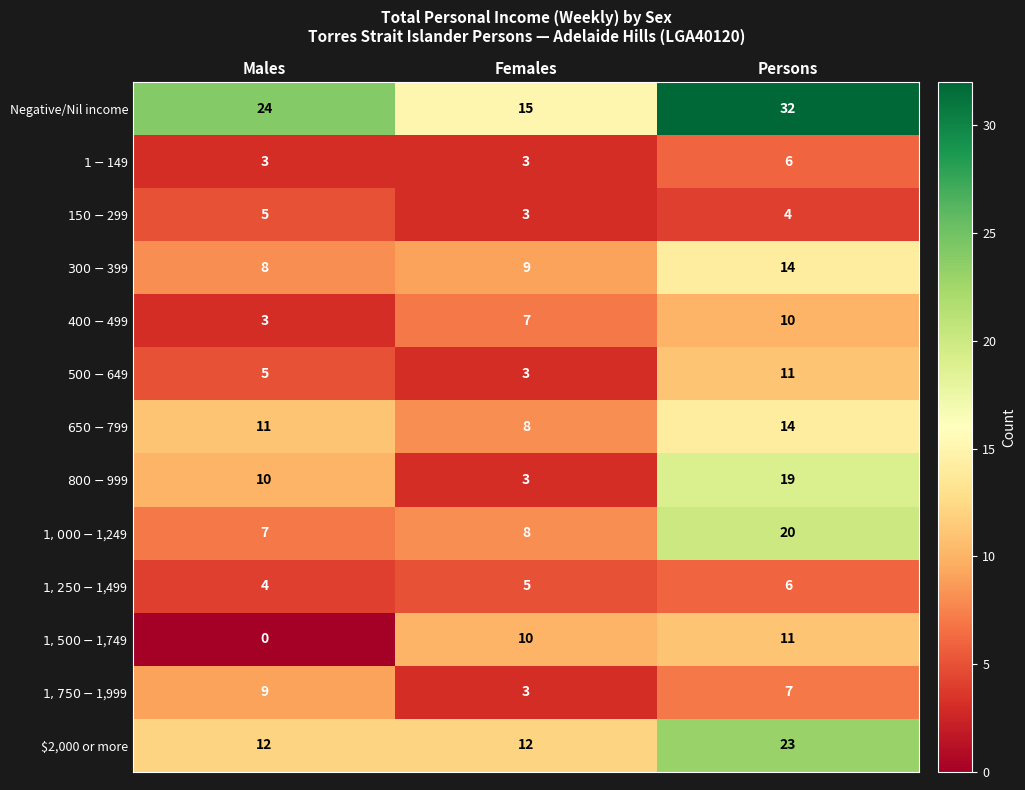

Between Females and Persons, which series saw the biggest shift?

Negative/Nil income